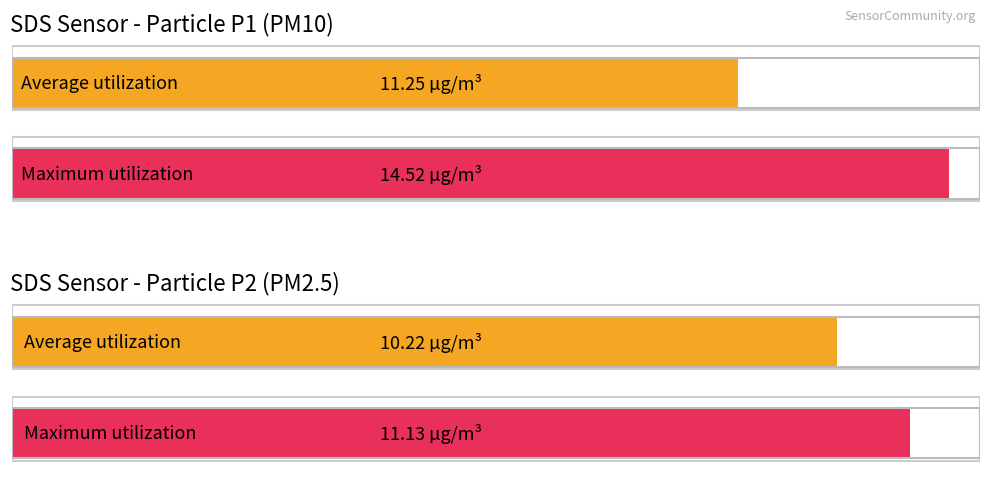

Are the bars grouped side by side (vs. stacked)?

Yes